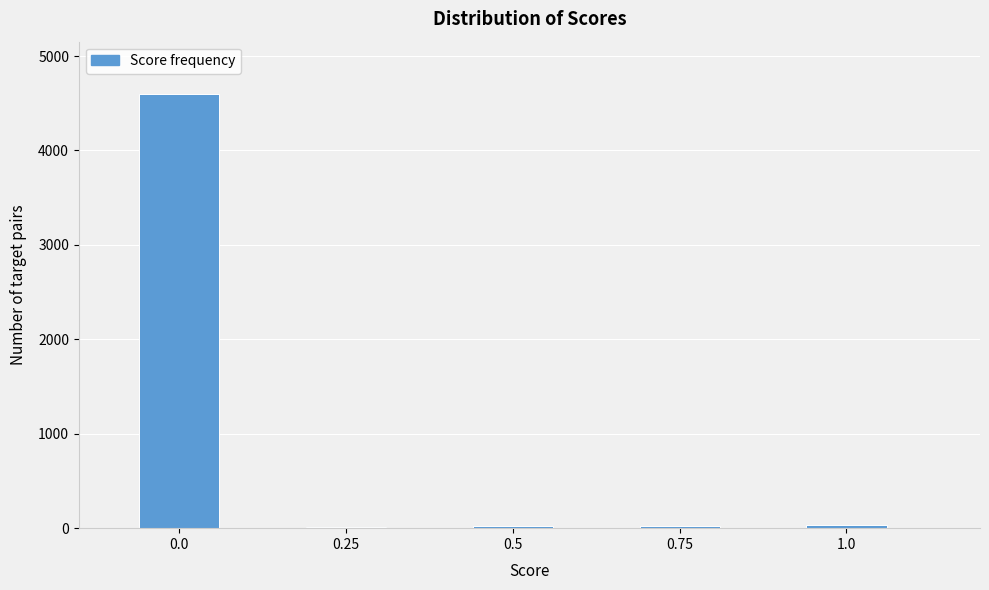

The chart shows a value of 4600 at 0.0. True or false?

True